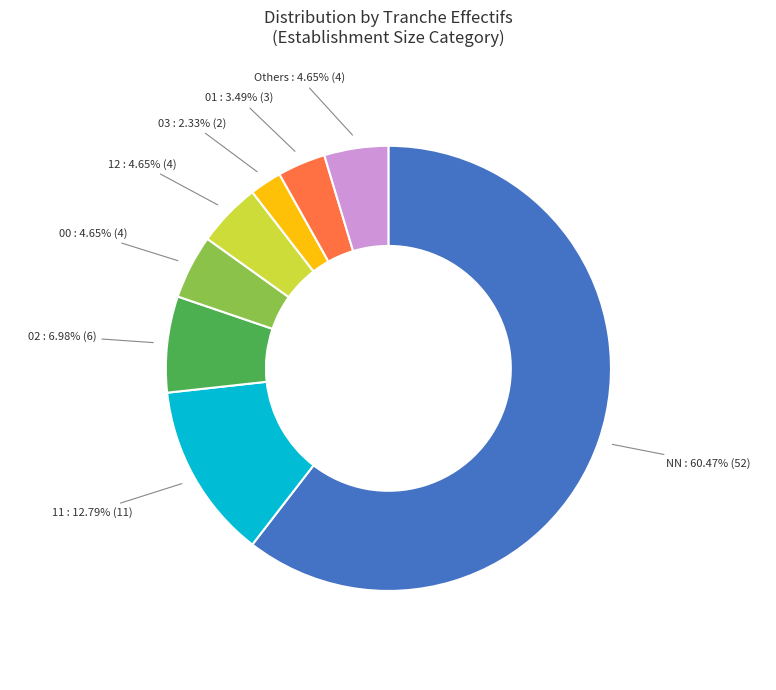

To the nearest percent, what portion does 02 represent?

7%